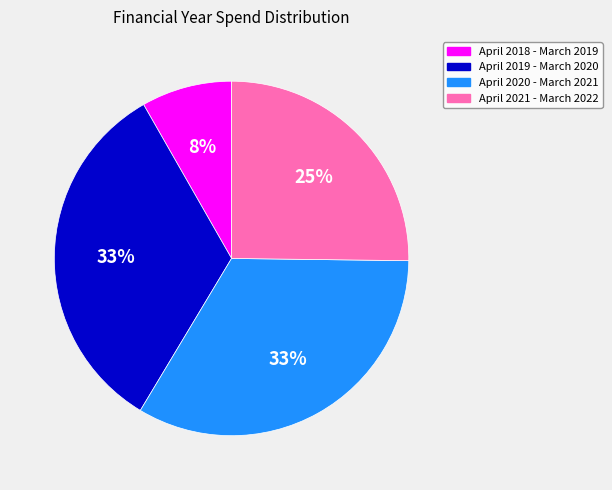

To the nearest percent, what percentage of the pie is April 2020 - March 2021?

33%